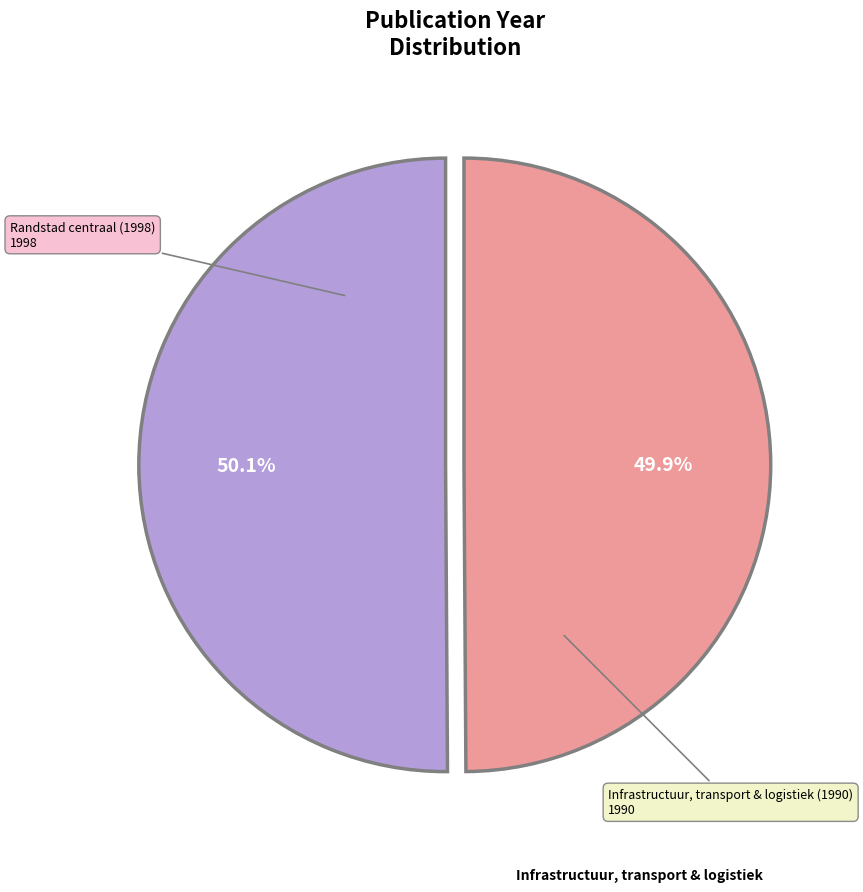

Is there a majority slice in this chart?

Yes